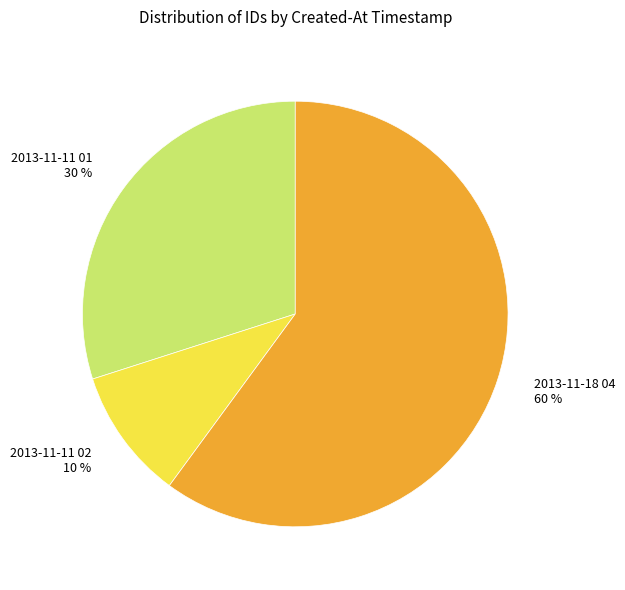

To the nearest percent, what portion does 2013-11-18 04 represent?

60%